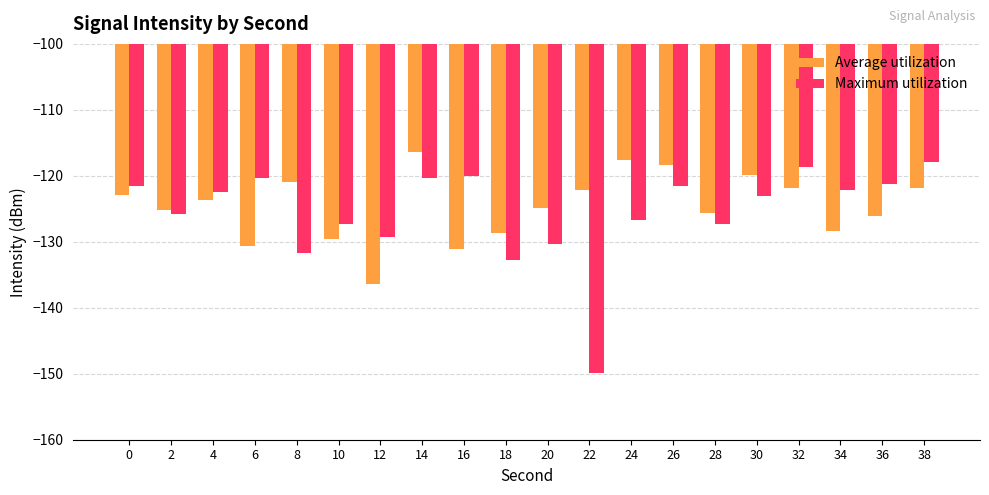

Between 4 and 18, which series saw the biggest shift?

Maximum utilization